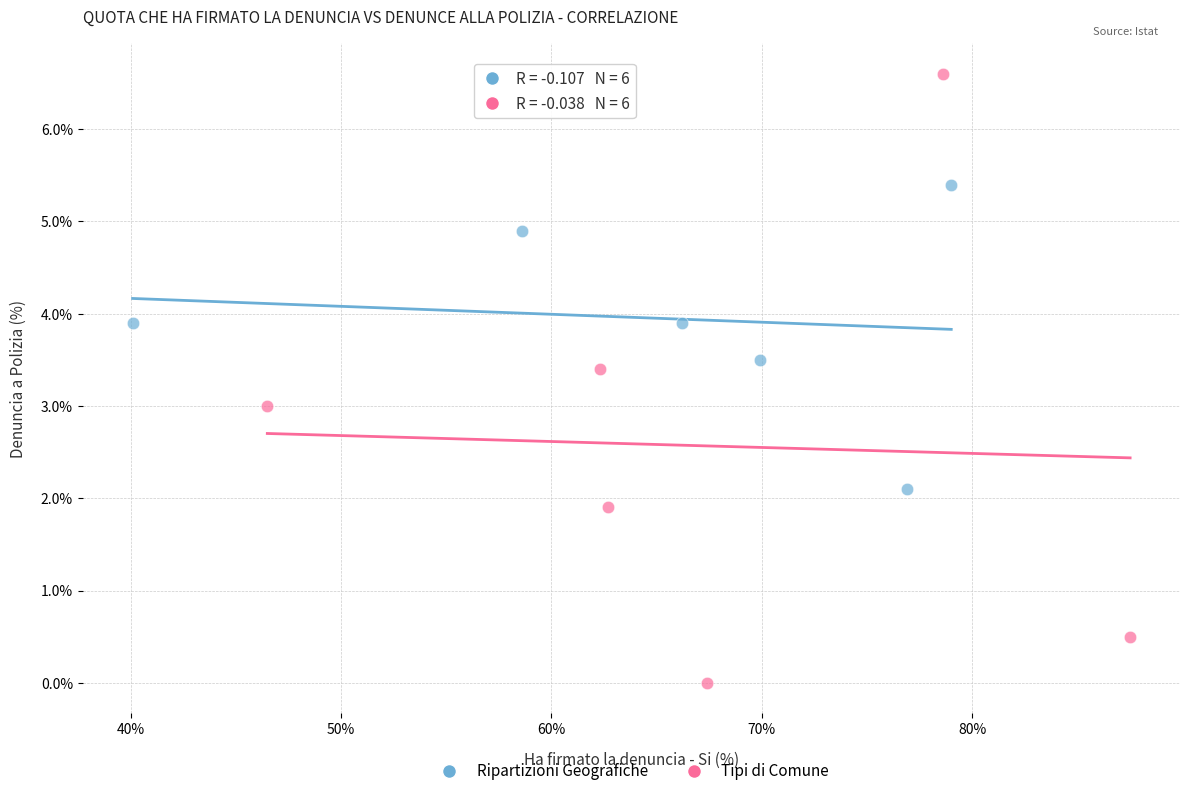

Which series contains the lowest Y value?

Tipi di Comune